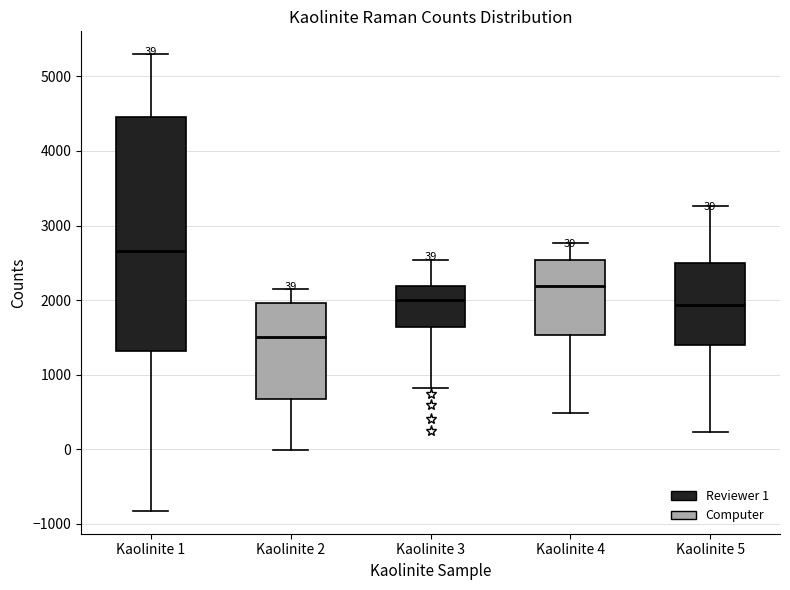

Comparing the boxes themselves (not the whiskers), which one is the tallest?

Kaolinite 1